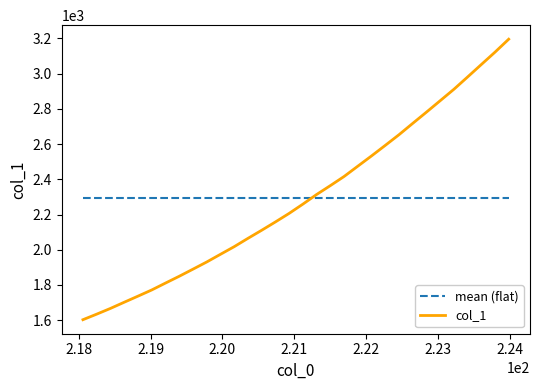

What is the minimum value shown in the chart?

1603.0